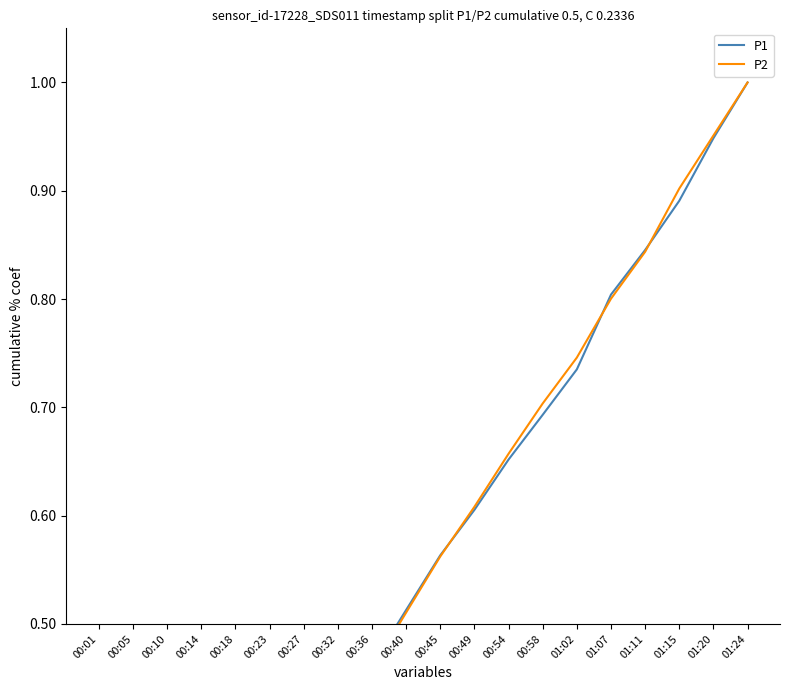

Rank the series by their average value, from lowest to highest.

P1, P2